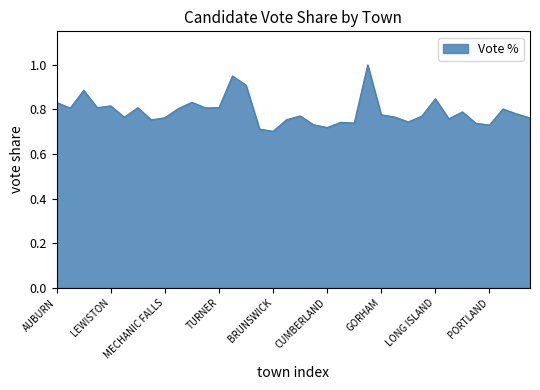

What is the difference between the maximum and second lowest values?

0.3